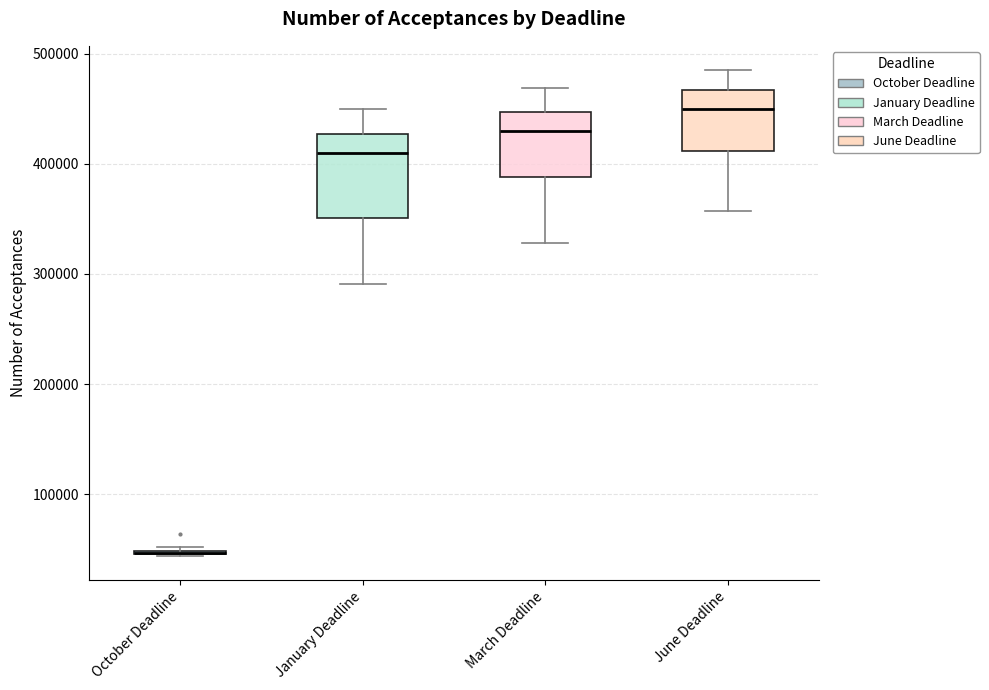

Which box is the tallest, from its lower edge to its upper edge?

January Deadline